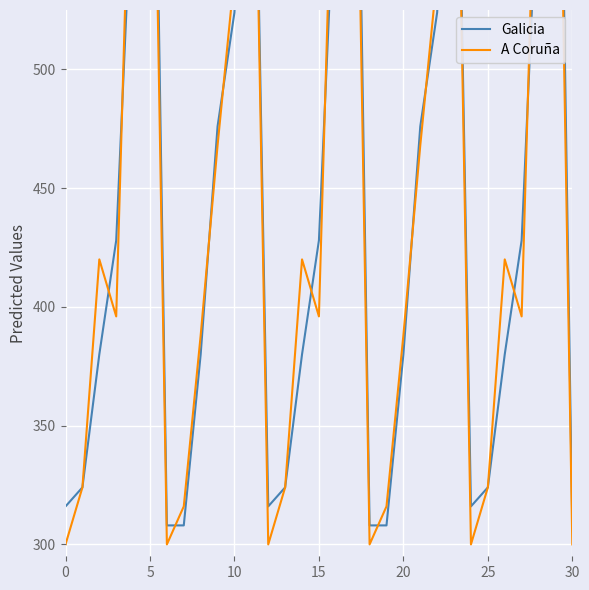

What is the label of the 7th point from the right?

24